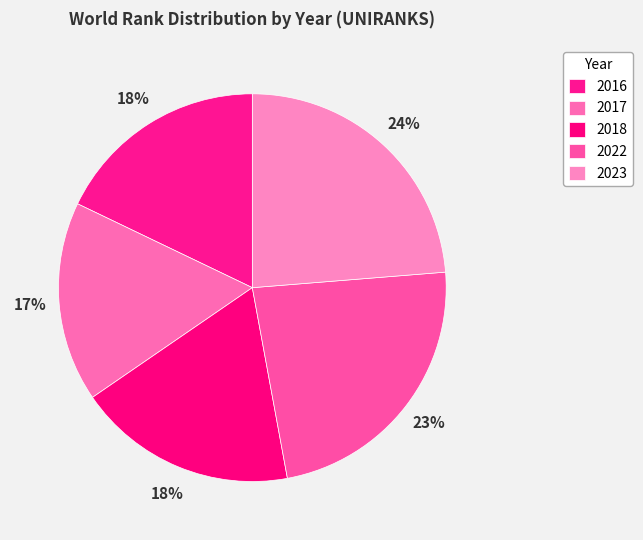

To the nearest percent, what is the average slice percentage?

20%